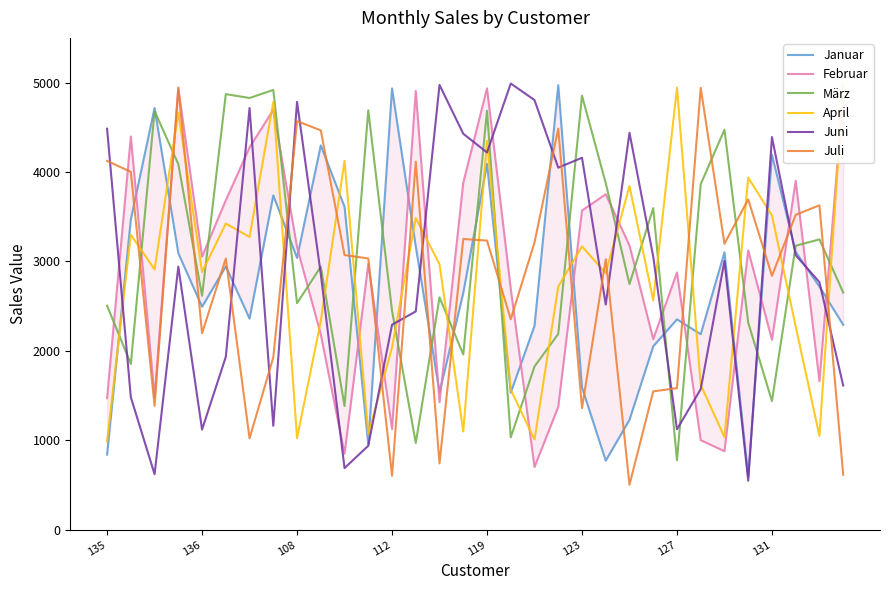

True or false: März and Juli cross at least once.

True